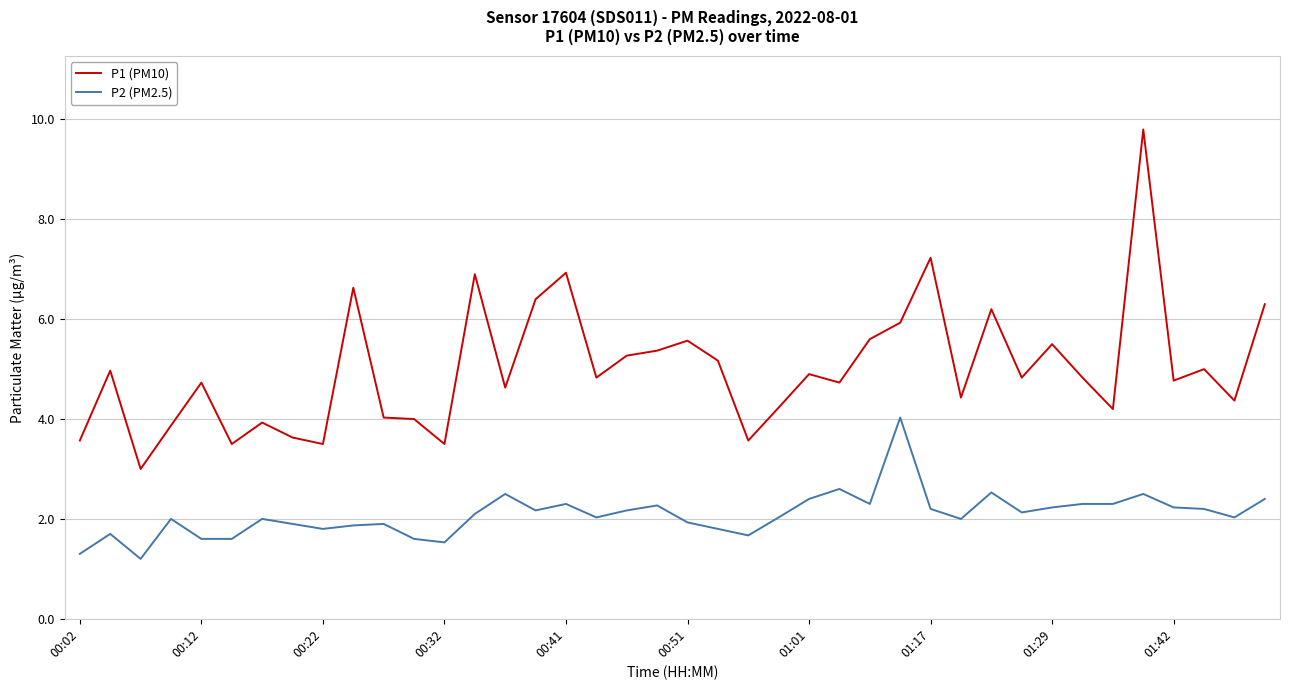

What is the minimum value for P1 (PM10)?

3.0